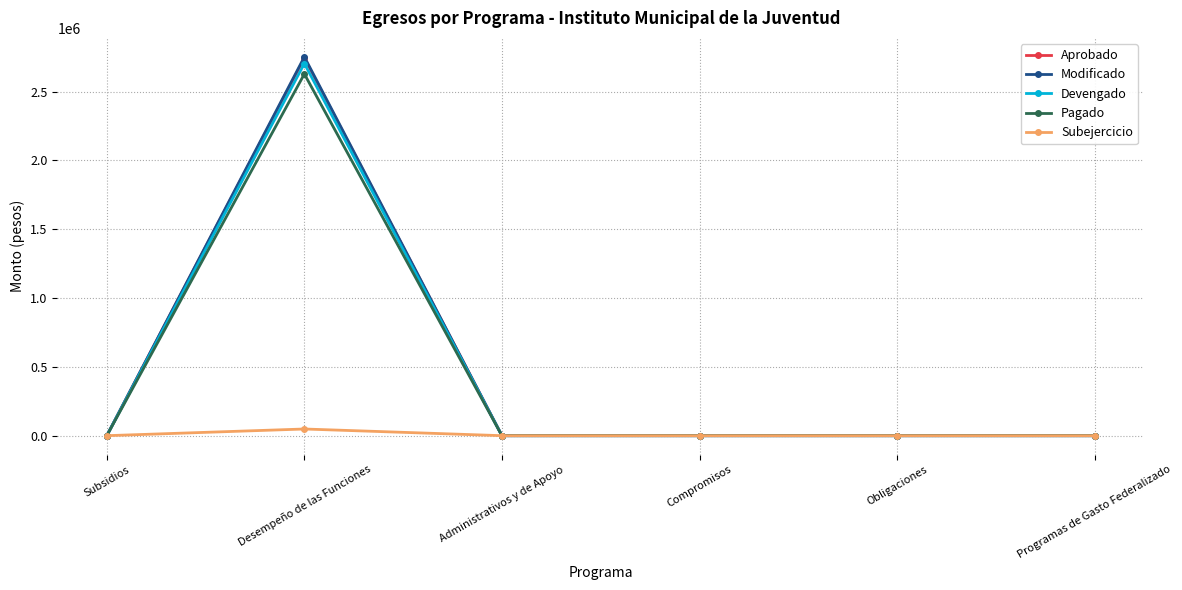

What is the maximum value shown in the chart?

2752477.3